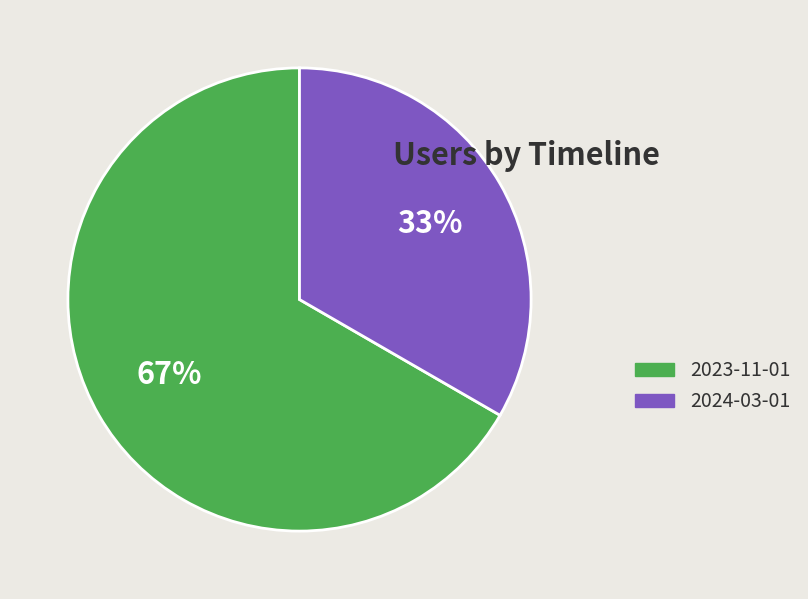

The 2024-03-01 slice represents 33% of the pie. True or false?

True